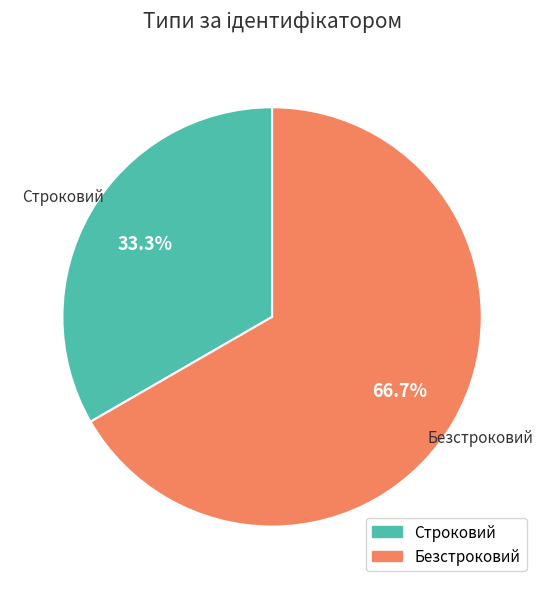

Approximately how many times larger is the value at Безстроковий compared to Строковий?

2.0